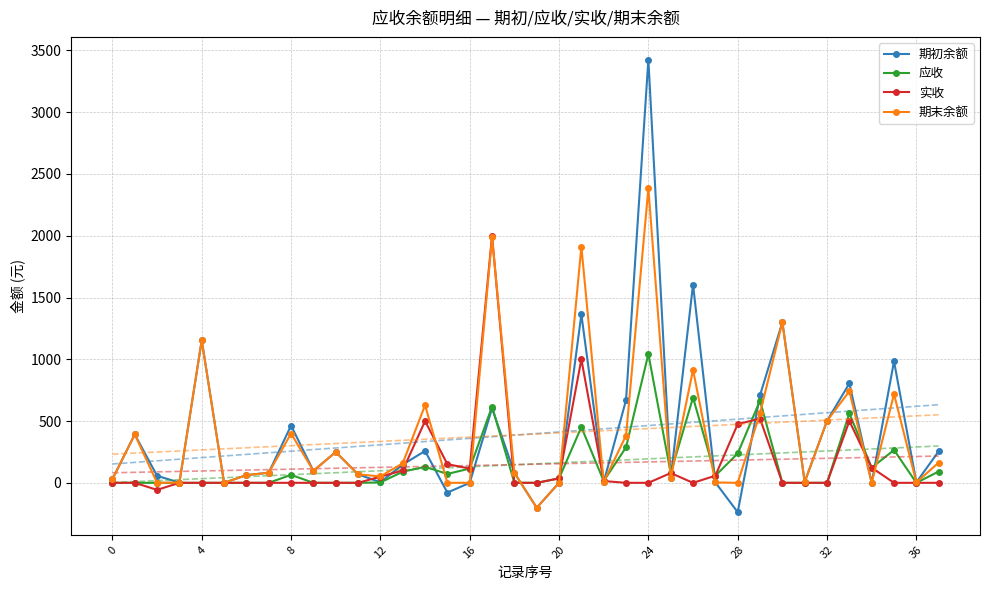

Where is 期末余额 nearest to the value 1090?

4